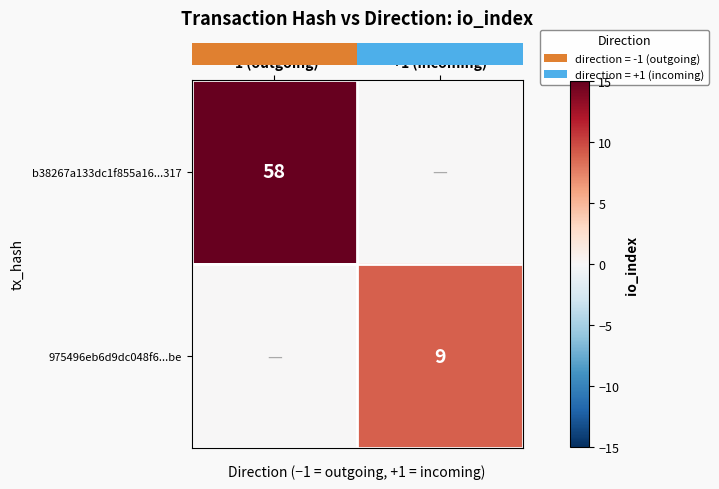

Count the number of data series in this chart.

2